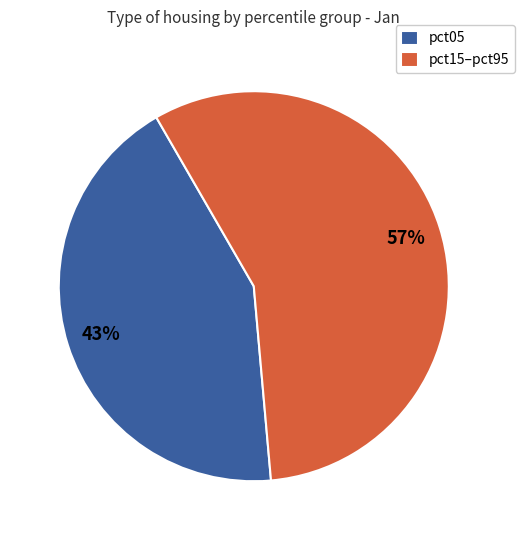

Rank the categories by value from highest to lowest.

pct15–pct95, pct05